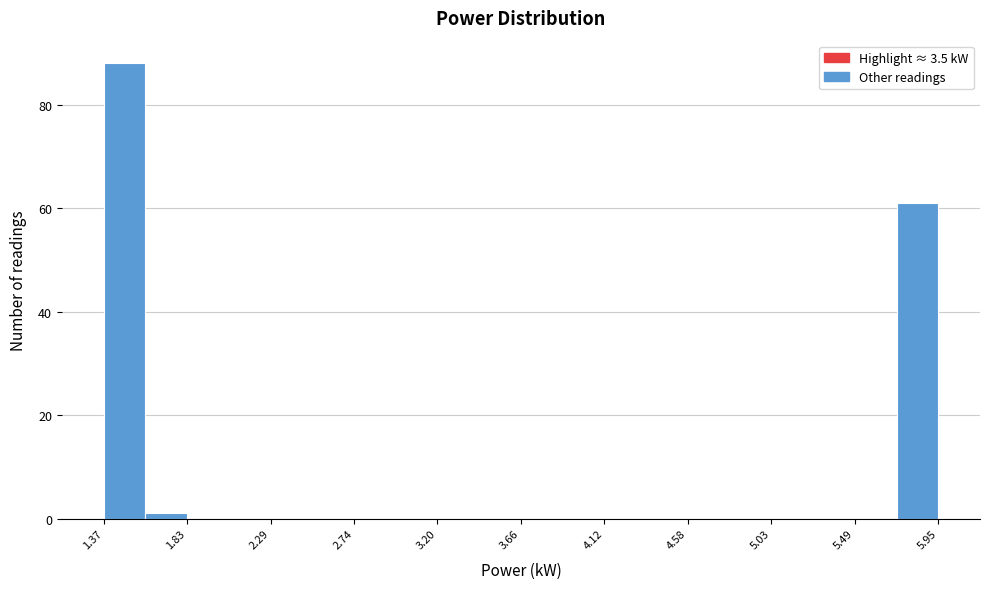

Reading left to right, transcribe this chart: for each bar, give the range it covers on the x-axis and its height. Neither the bar edges nor the heights are printed on the chart, so give them approximately, as read against the axes.

1.35 to 1.60: 88
1.60 to 1.85: under 2
1.85 to 2.05: 0
2.05 to 2.30: 0
2.30 to 2.50: 0
2.50 to 2.75: 0
2.75 to 2.95: 0
2.95 to 3.20: 0
3.20 to 3.45: 0
3.45 to 3.65: 0
3.65 to 3.90: 0
3.90 to 4.10: 0
4.10 to 4.35: 0
4.35 to 4.60: 0
4.60 to 4.80: 0
4.80 to 5.05: 0
5.05 to 5.25: 0
5.25 to 5.50: 0
5.50 to 5.70: 0
5.70 to 5.95: 62